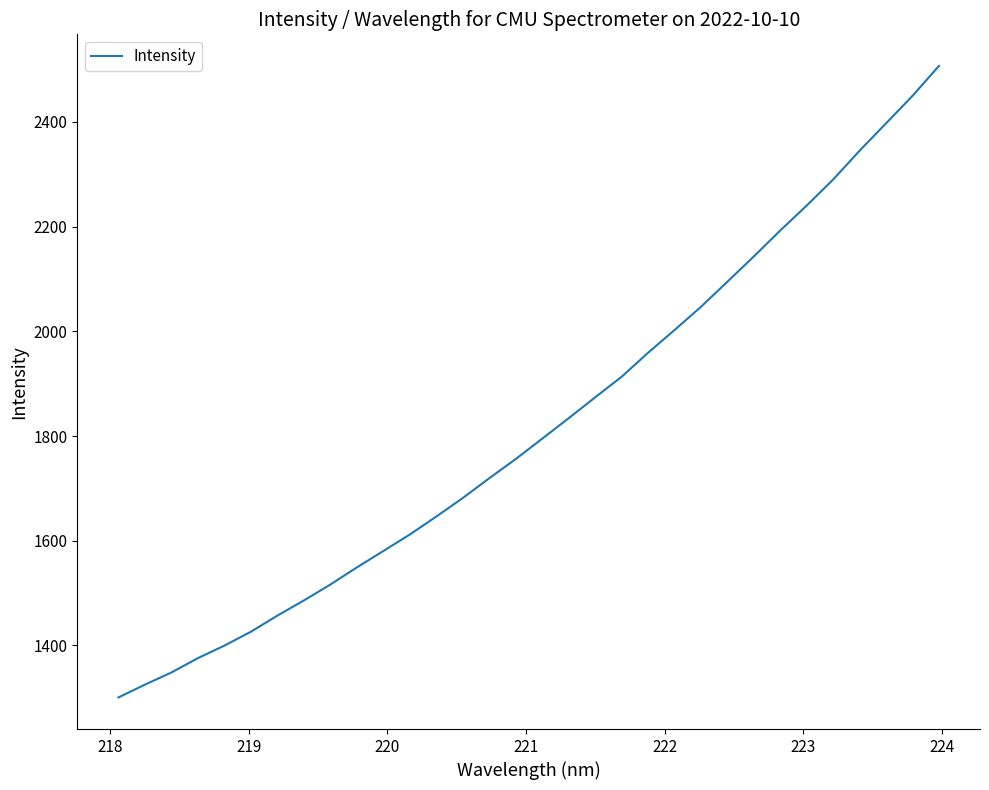

What is the maximum value shown in the chart?

2506.9